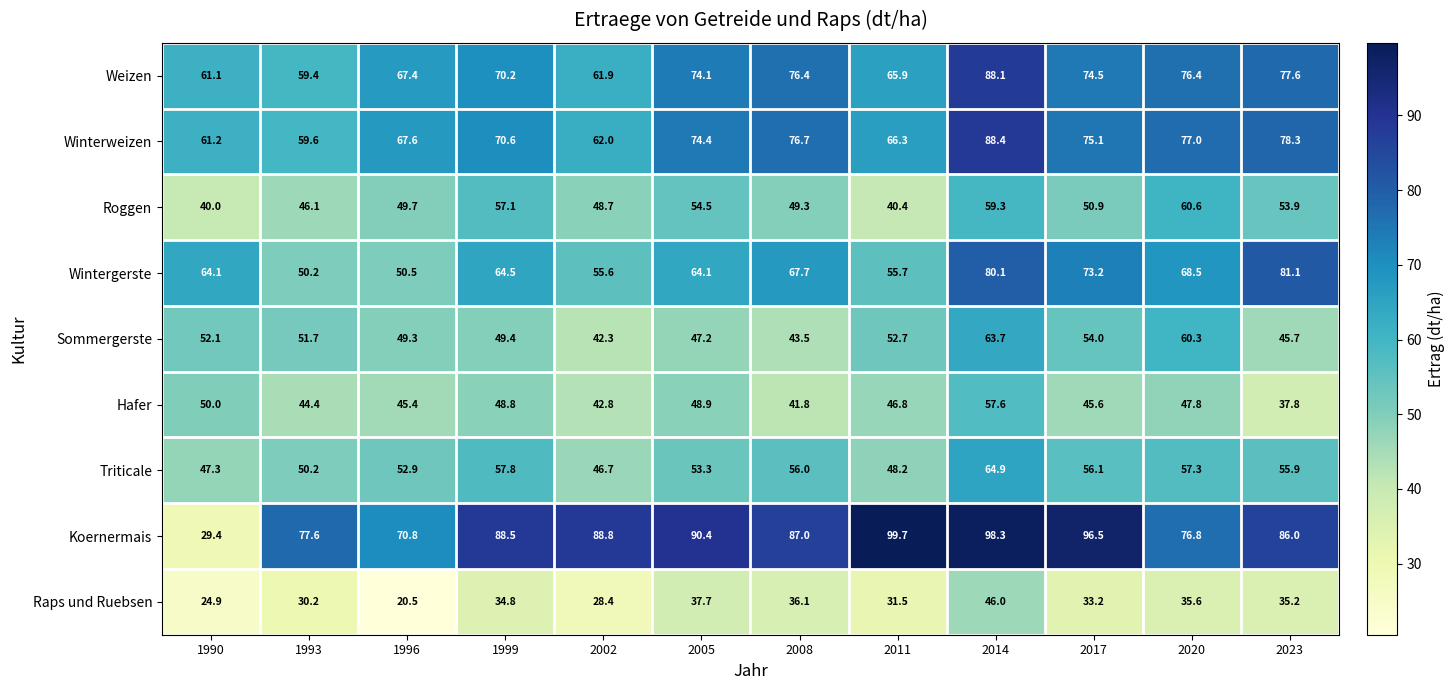

What is the greatest value displayed?

99.7